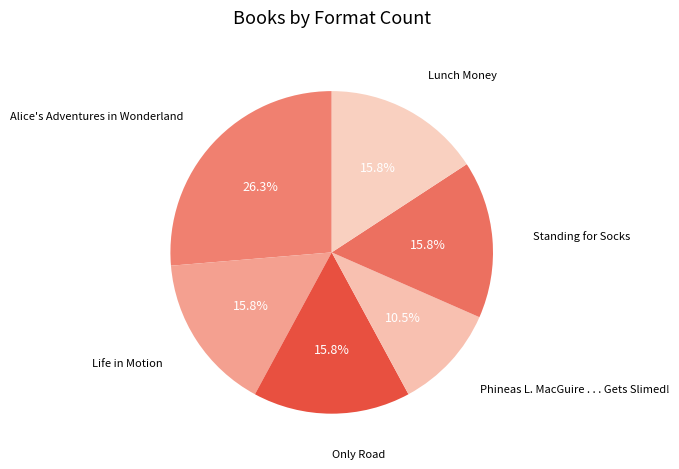

The Lunch Money slice represents 16% of the pie. True or false?

True